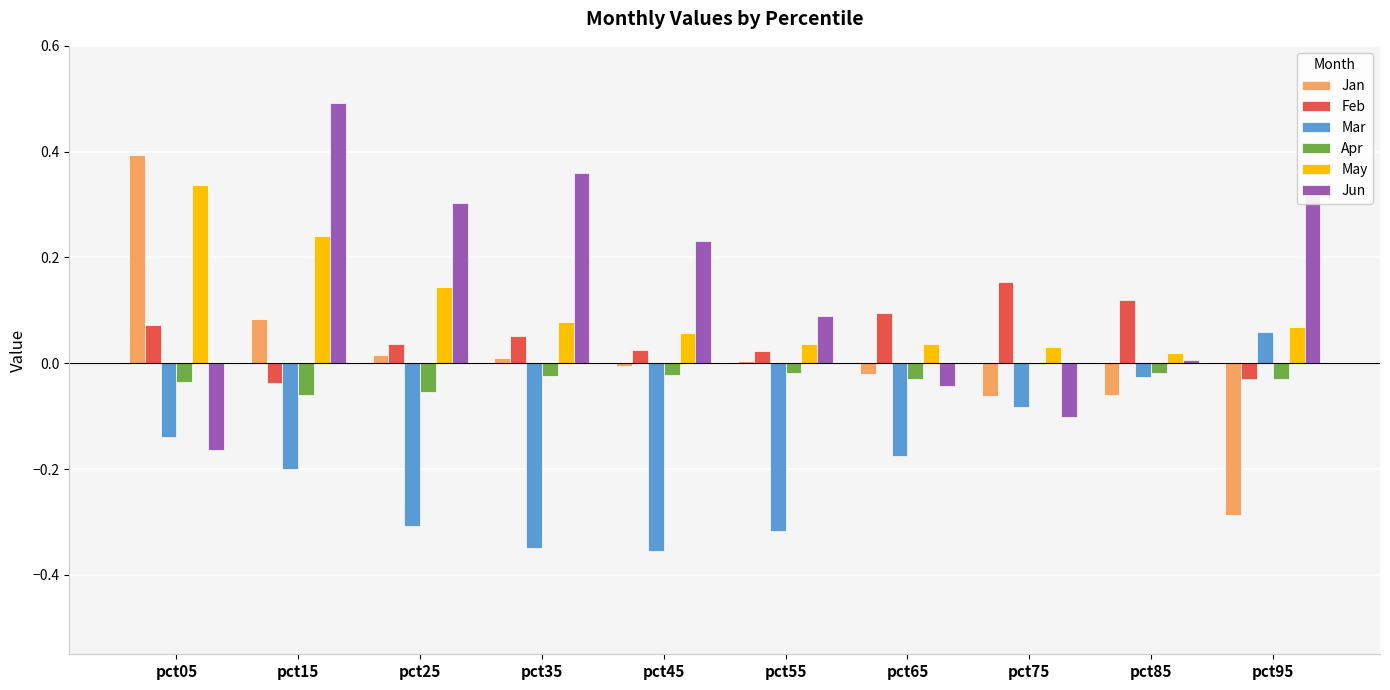

At which category is the sum across all series the highest?

pct15